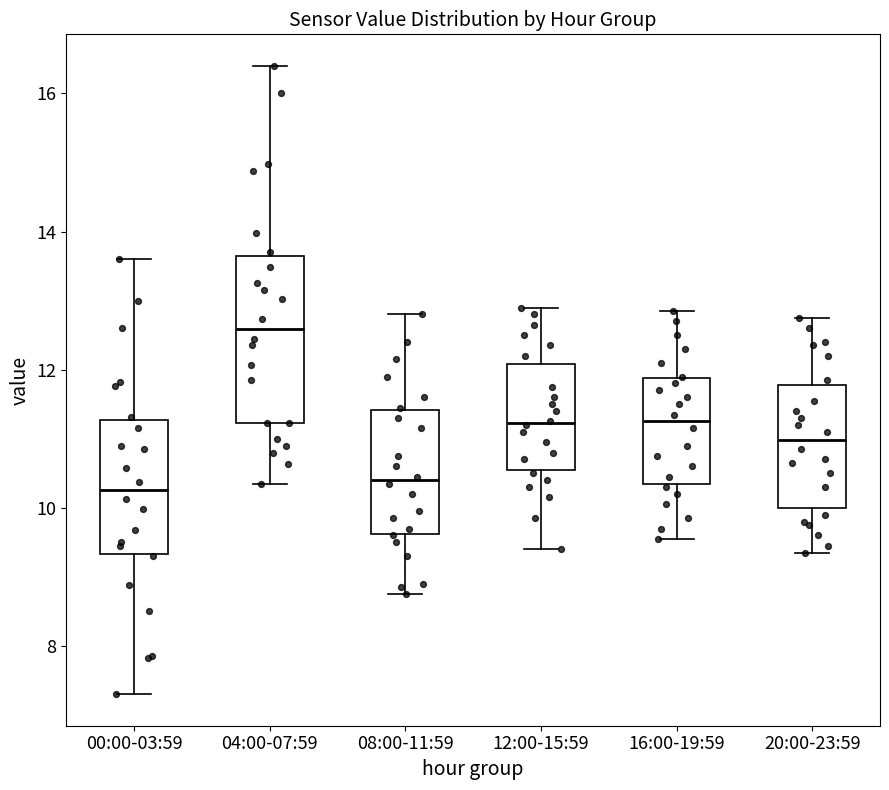

Where does the median line of the box for 16:00-19:59 sit on the y-axis? The values are not printed on the chart, so give them approximately, as read against the axis.

11.2